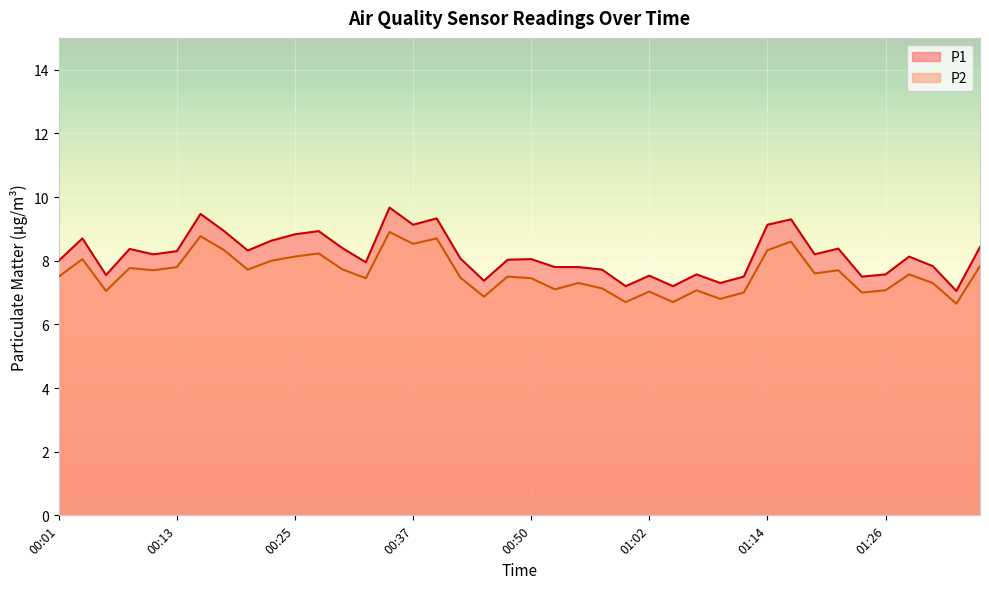

Reading right to left, list all the values displayed in this chart.

P1: 01:36=8.4	01:34=7.0	01:31=7.8	01:29=8.1	01:26=7.6	01:24=7.5	01:21=8.4	01:19=8.2	01:17=9.3	01:14=9.1	01:12=7.5	01:09=7.3	01:07=7.6	01:04=7.2	01:02=7.5	01:00=7.2	00:57=7.7	00:55=7.8	00:52=7.8	00:50=8.1	00:47=8.0	00:45=7.4	00:42=8.1	00:40=9.3	00:37=9.1	00:35=9.7	00:32=8.0	00:30=8.4	00:27=8.9	00:25=8.8	00:23=8.6	00:20=8.3	00:18=8.9	00:15=9.5	00:13=8.3	00:11=8.2	00:08=8.4	00:06=7.5	00:03=8.7	00:01=8.0
P2: 01:36=7.8	01:34=6.7	01:31=7.3	01:29=7.6	01:26=7.1	01:24=7.0	01:21=7.7	01:19=7.6	01:17=8.6	01:14=8.3	01:12=7.0	01:09=6.8	01:07=7.1	01:04=6.7	01:02=7.0	01:00=6.7	00:57=7.1	00:55=7.3	00:52=7.1	00:50=7.5	00:47=7.5	00:45=6.9	00:42=7.5	00:40=8.7	00:37=8.5	00:35=8.9	00:32=7.5	00:30=7.7	00:27=8.2	00:25=8.1	00:23=8.0	00:20=7.7	00:18=8.3	00:15=8.8	00:13=7.8	00:11=7.7	00:08=7.8	00:06=7.0	00:03=8.1	00:01=7.5